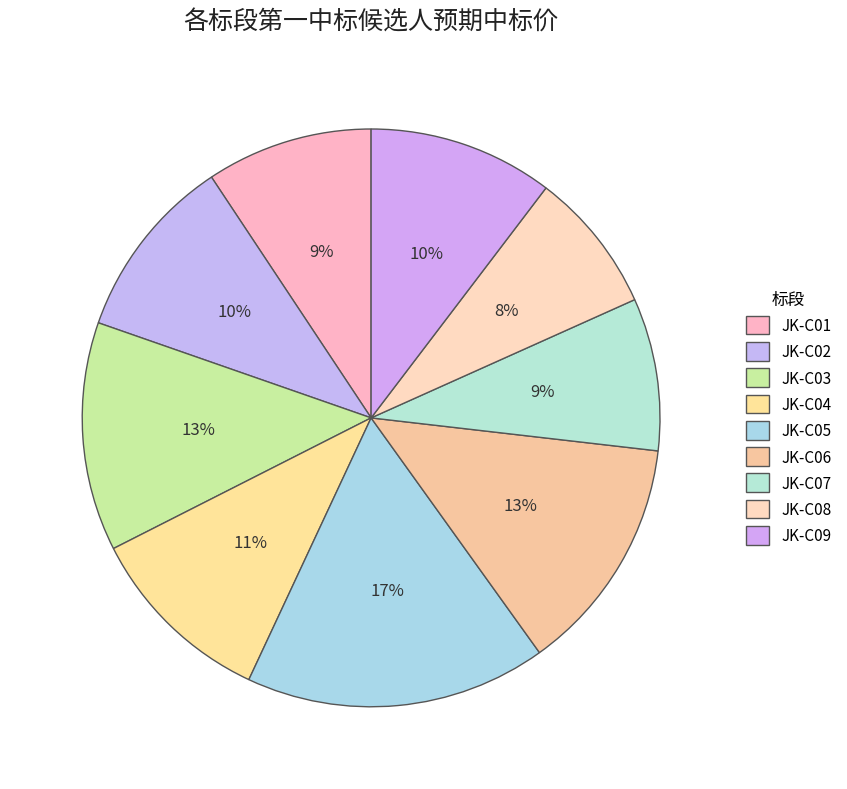

Count the number of slices in the pie.

9